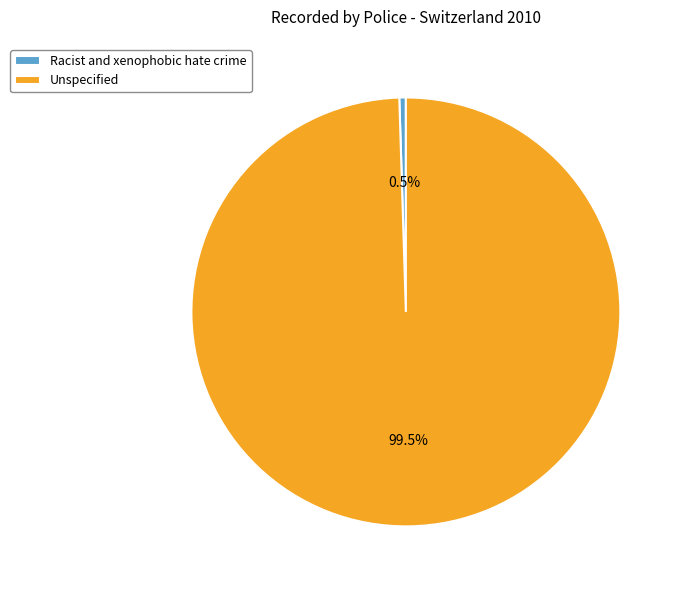

Which category has the biggest portion of the pie?

Unspecified